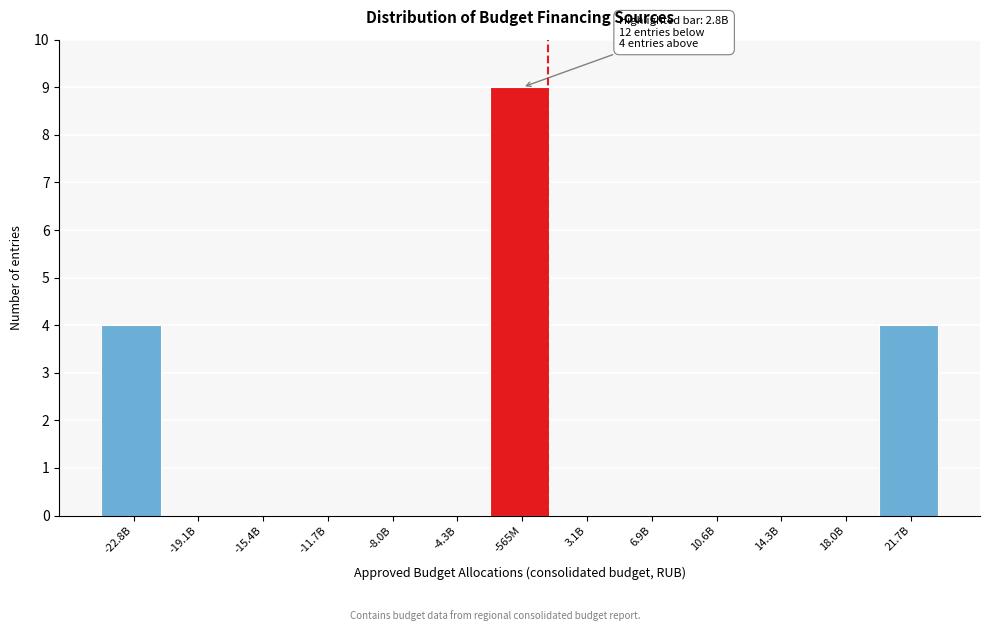

Reading left to right, list all the values displayed in this chart.

-22.8B=4	-19.1B=0	-15.4B=0	-11.7B=0	-8.0B=0	-4.3B=0	-565M=9	3.1B=0	6.9B=0	10.6B=0	14.3B=0	18.0B=0	21.7B=4